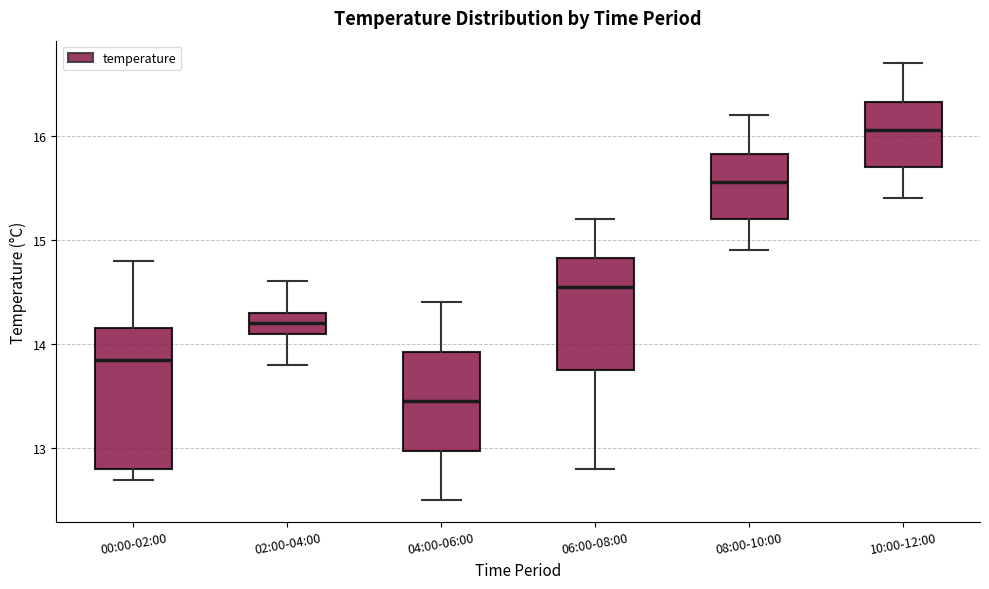

Which box's median line is the highest?

10:00-12:00